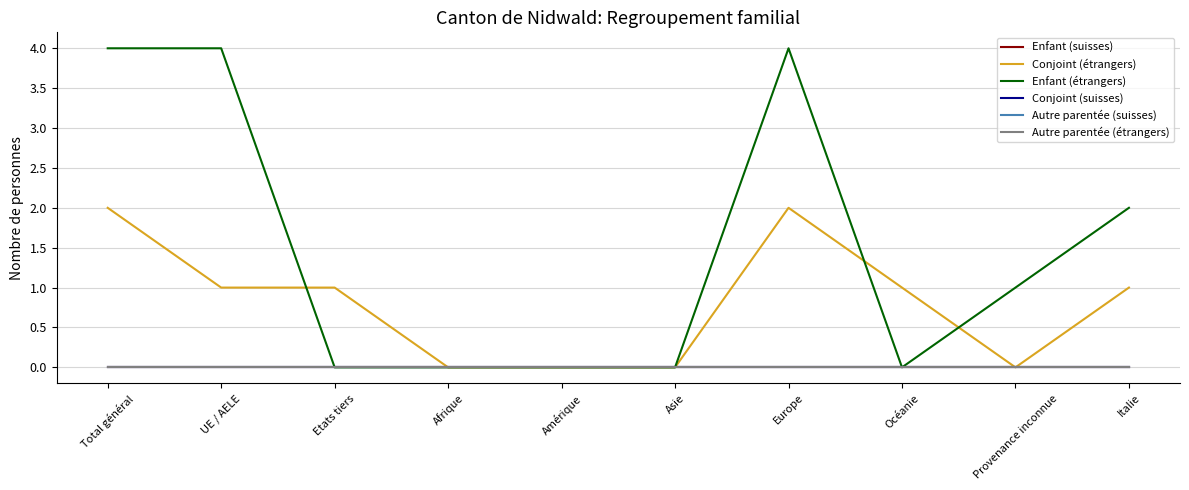

Is the value of Autre parentée (suisses) at Asie greater than the value of Conjoint (suisses) at Afrique?

No